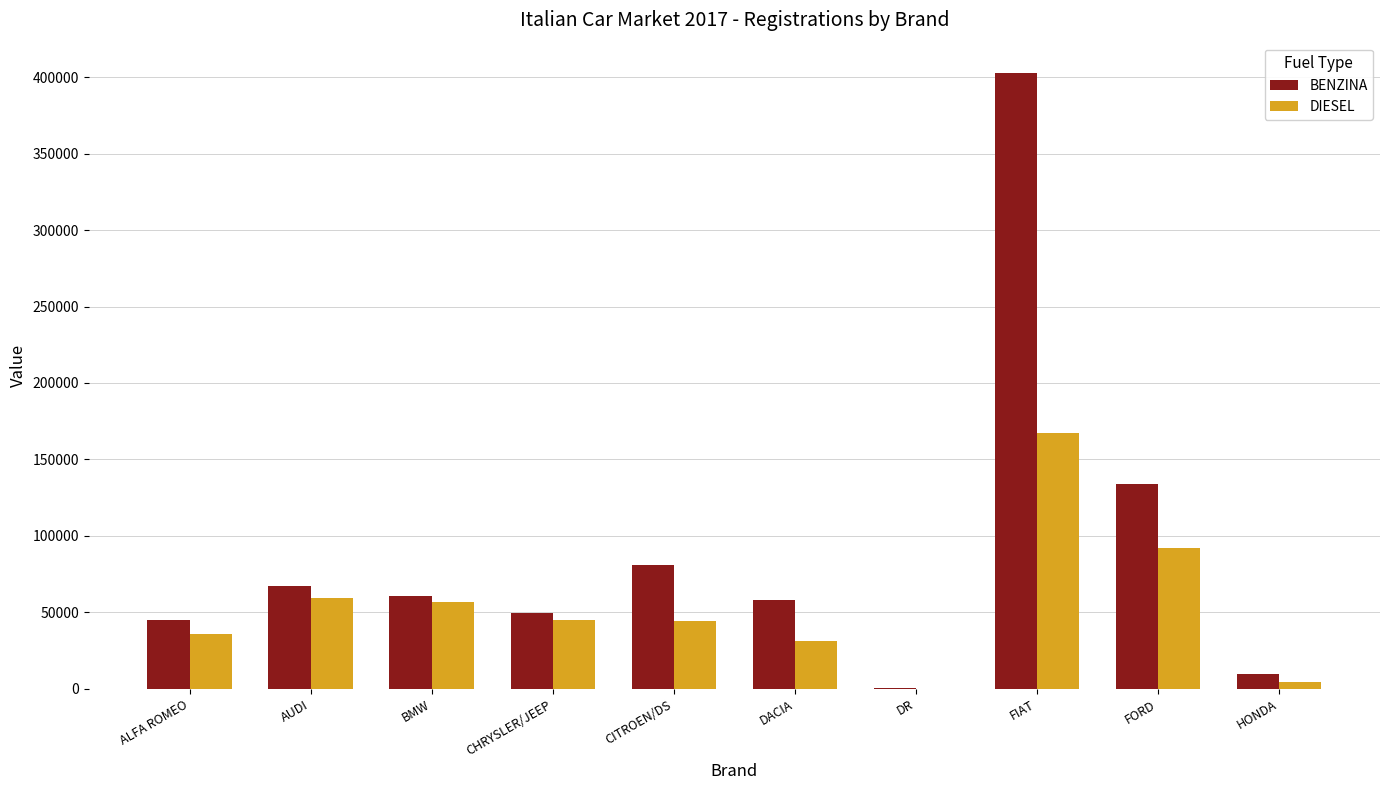

What is the sum of the DIESEL values at FORD and ALFA ROMEO?

127435